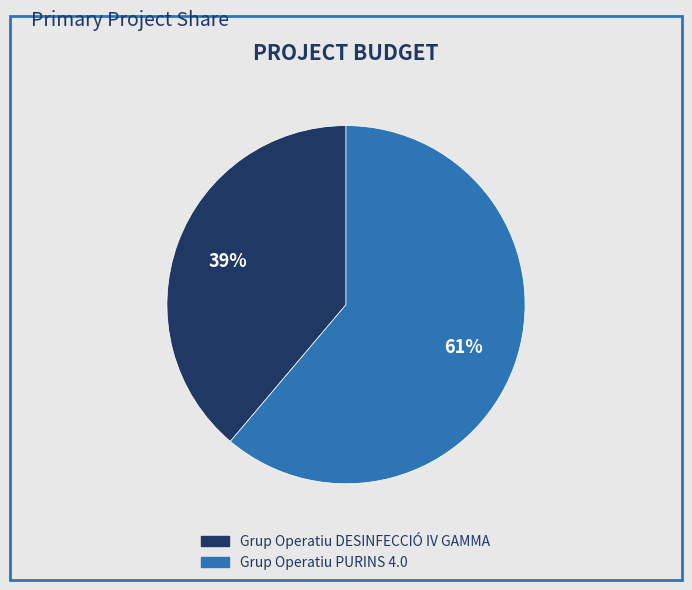

To the nearest percent, what is the combined percentage of Grup Operatiu PURINS 4.0 and Grup Operatiu DESINFECCIÓ IV GAMMA?

100%